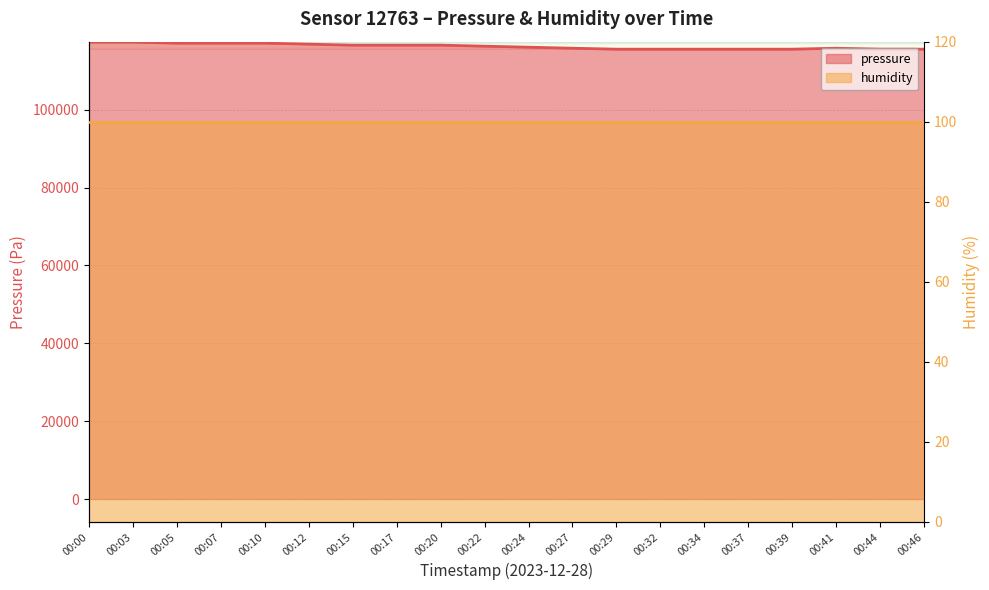

At which label is the value closest to 116464?

00:22